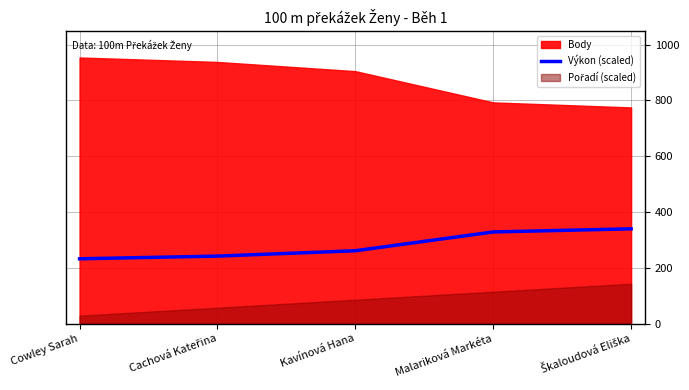

The Výkon (scaled) series shows 153.3 at Kavínová Hana. True or false?

False